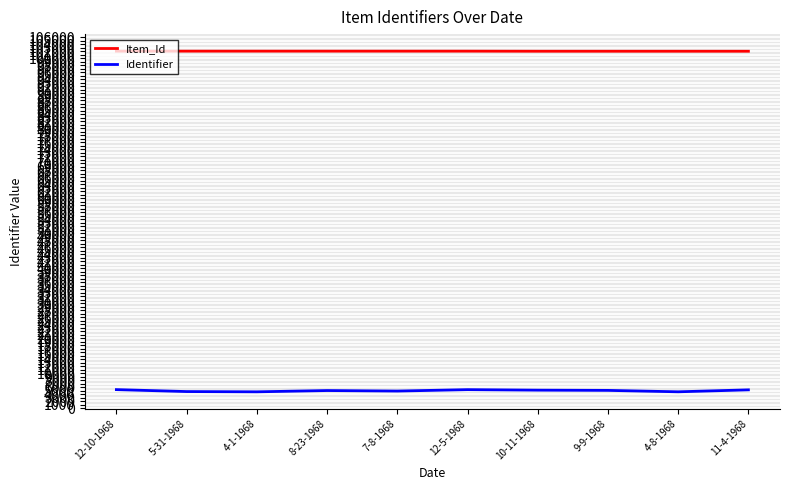

What are all the series names shown in the legend?

Item_Id, Identifier